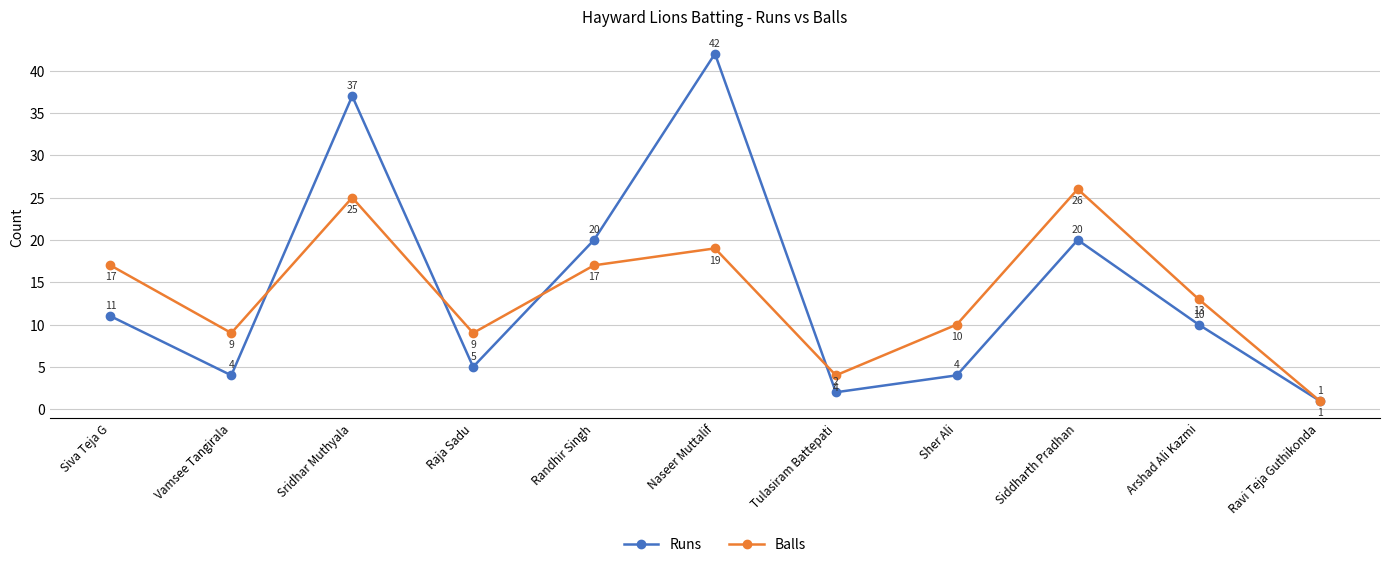

The value of Balls at Sher Ali is 10. True or false?

True